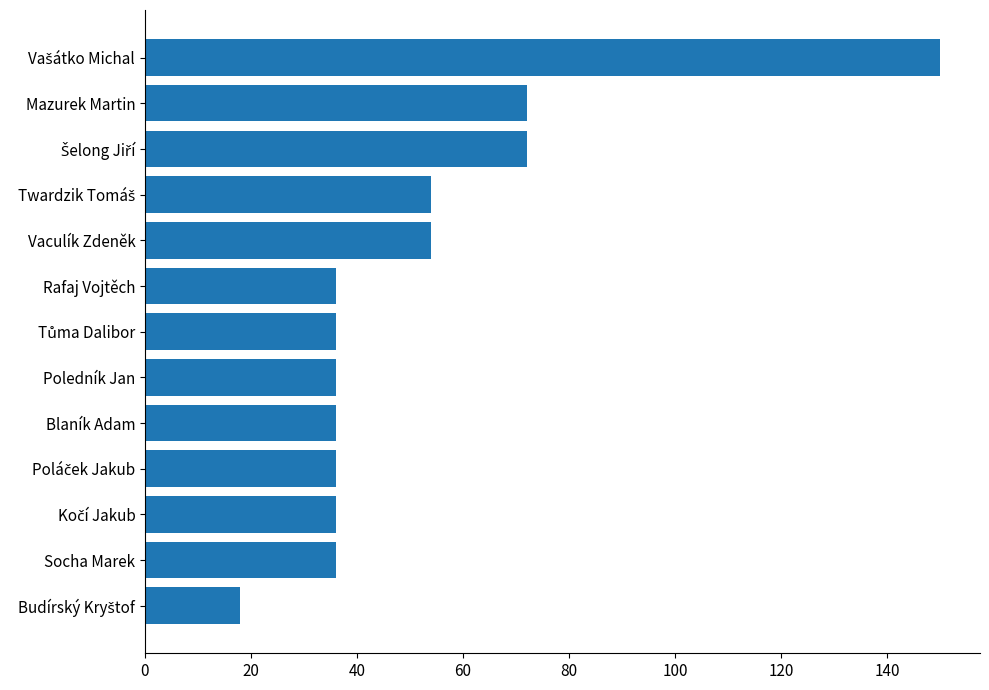

The chart shows a value of 36 at Socha Marek. True or false?

True